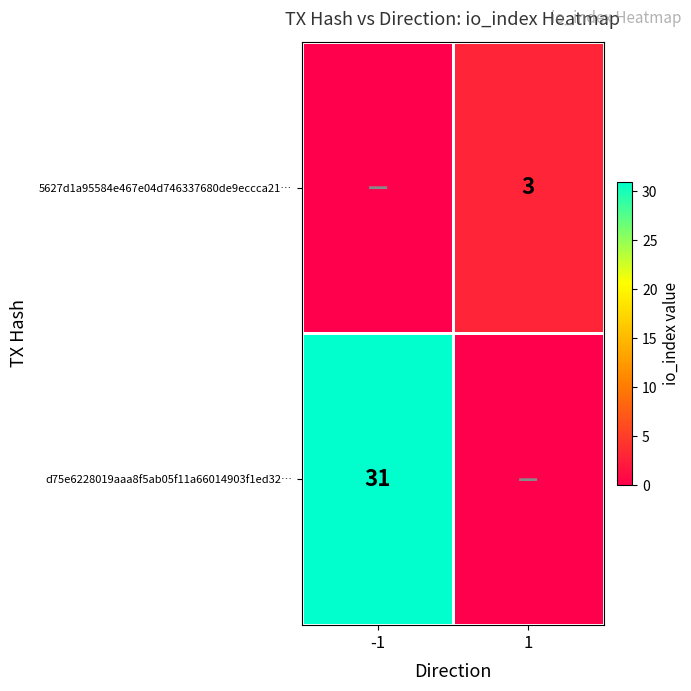

What is the total value across all series at 1?

3